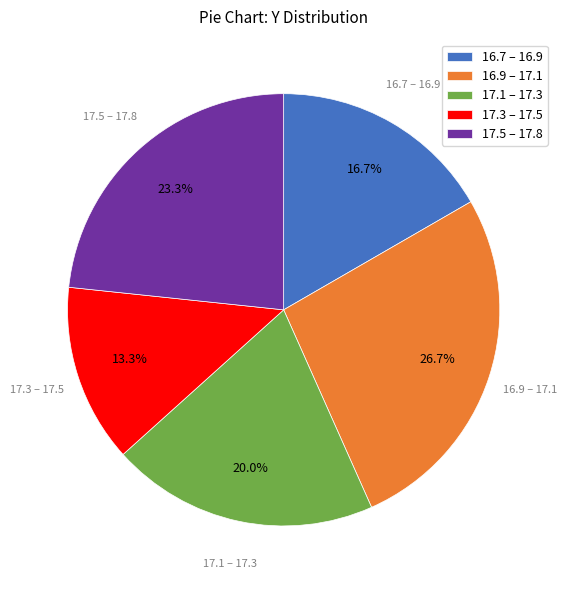

Rank the categories by value from lowest to highest.

17.3 – 17.5, 16.7 – 16.9, 17.1 – 17.3, 17.5 – 17.8, 16.9 – 17.1